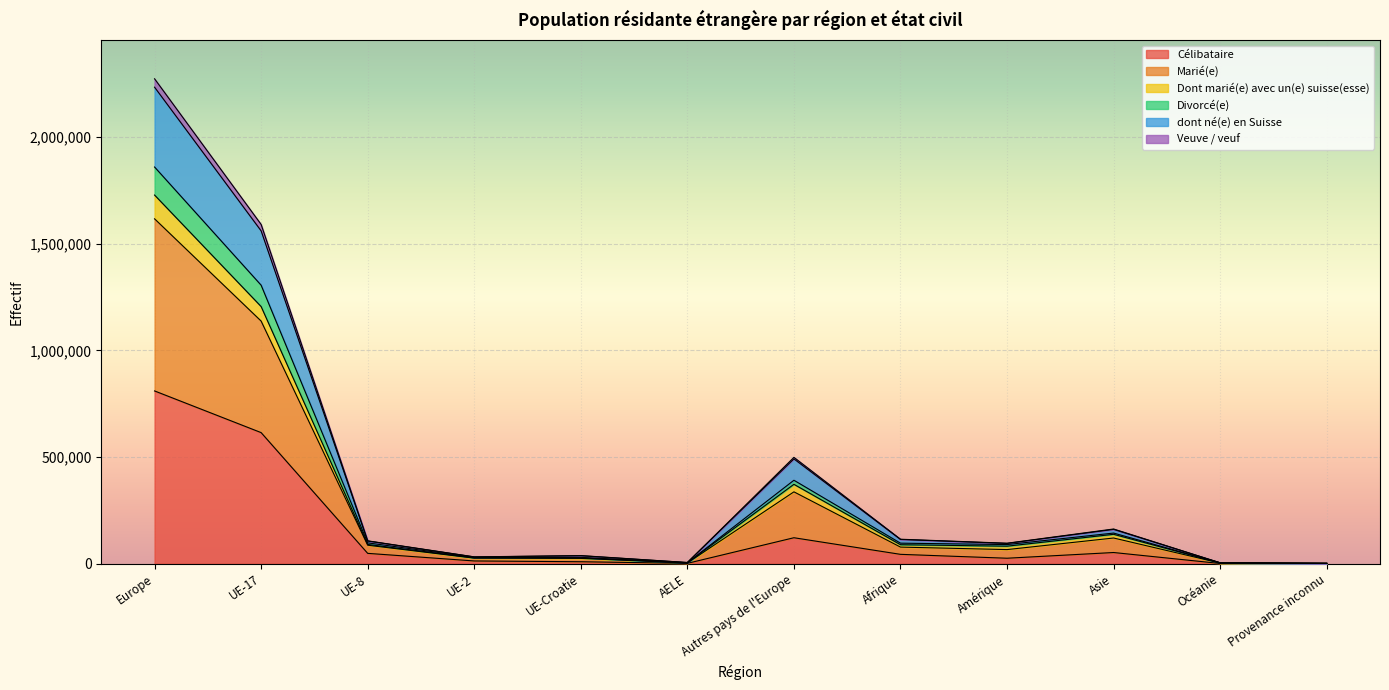

Is the value of Divorcé(e) at Autres pays de l'Europe greater than the value of Dont marié(e) avec un(e) suisse(esse) at Autres pays de l'Europe?

No